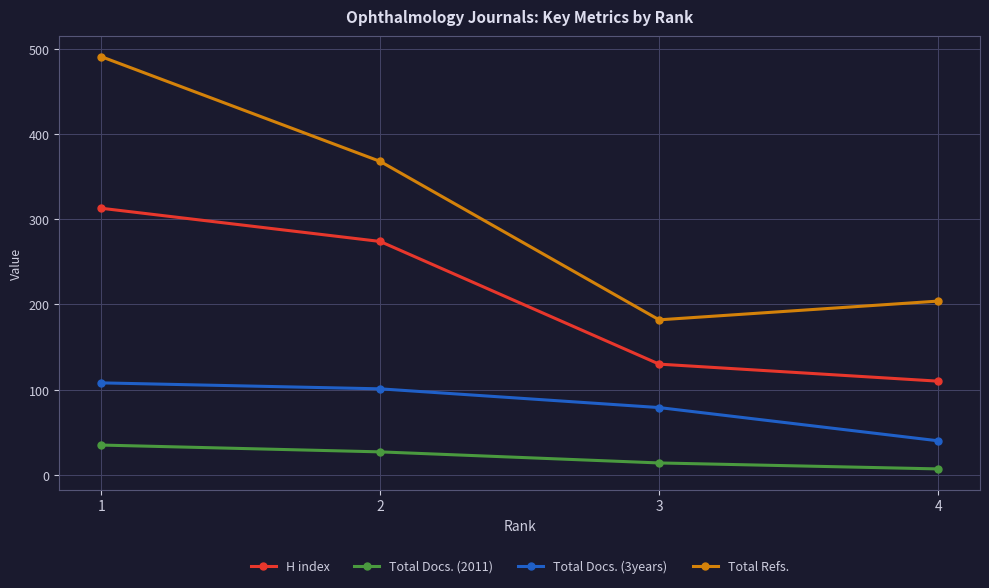

True or false: Total Docs. (2011) and Total Refs. cross at least once.

False